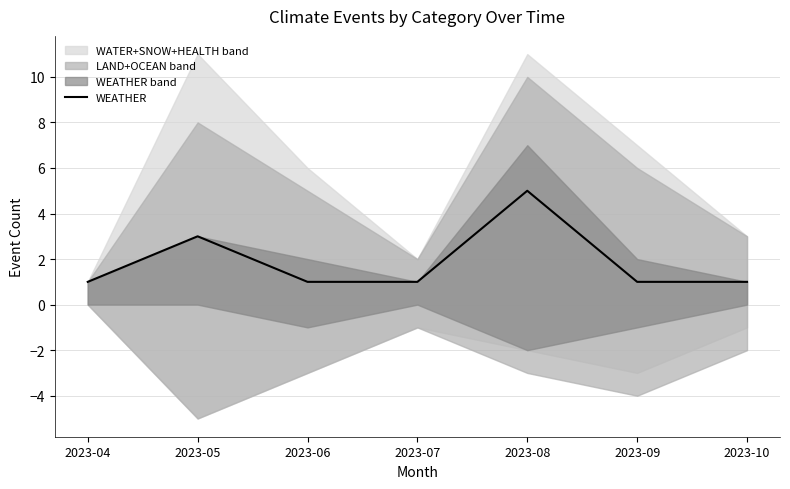

Read the value at 2023-06.

1